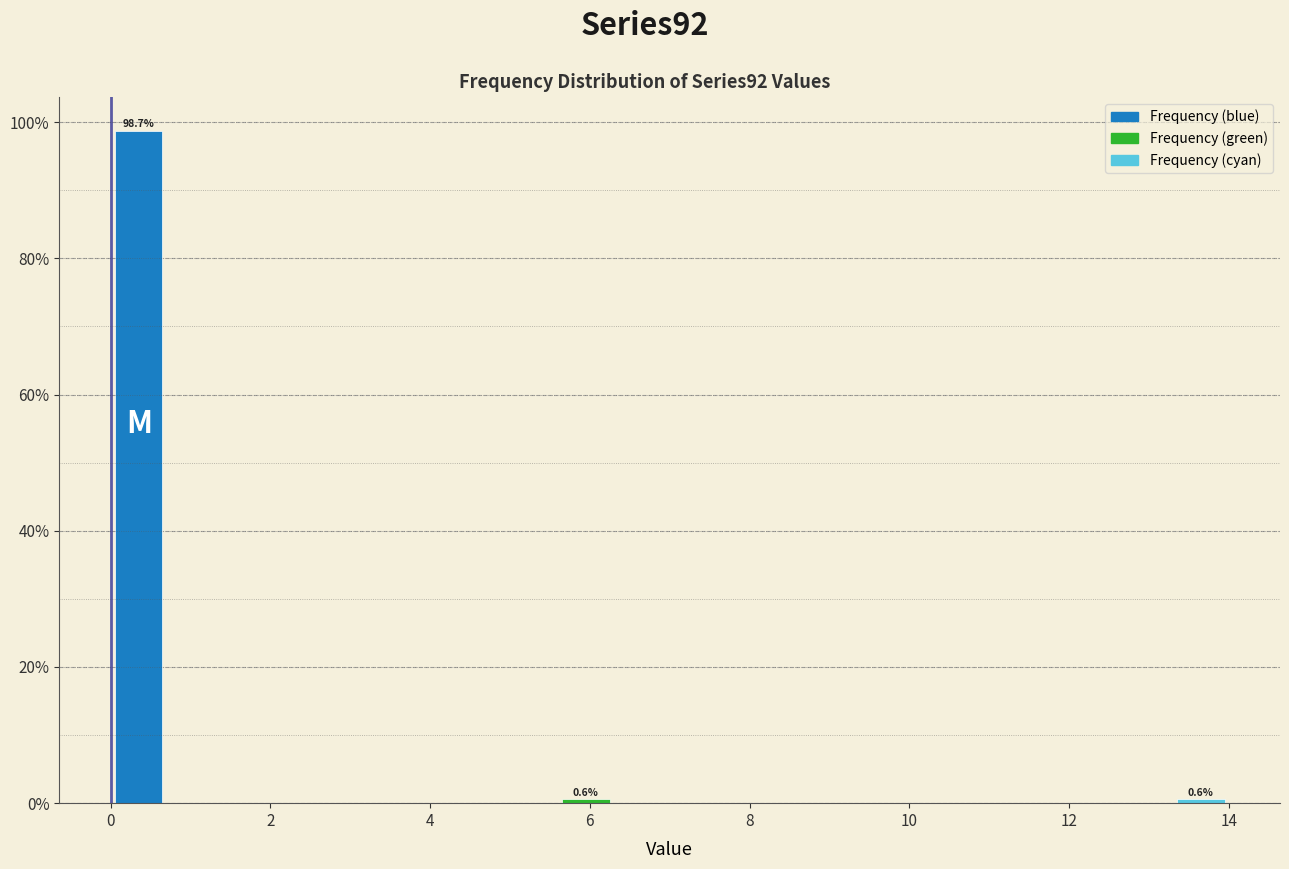

Read against the x-axis, roughly where is the centre of the tallest bar?

0.4